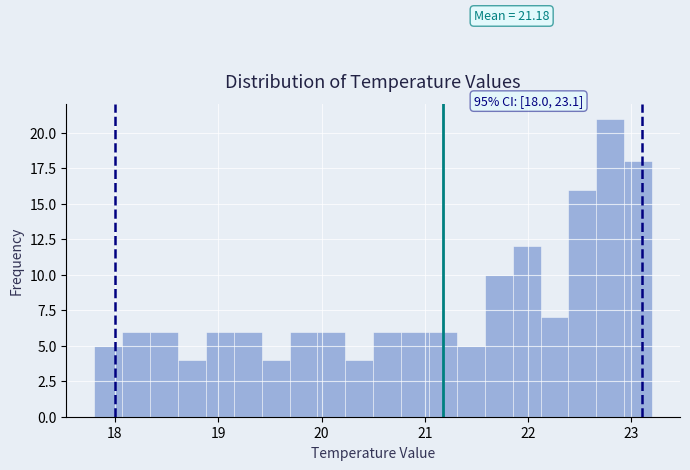

Read against the x-axis, roughly where is the centre of the tallest bar?

22.8